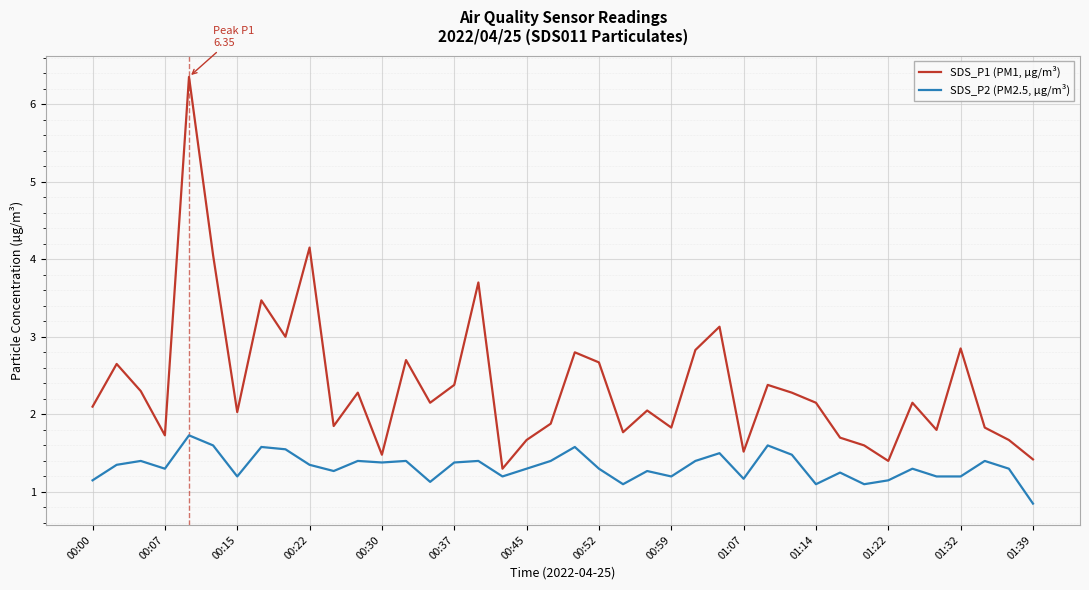

Which series has the largest range (max minus min)?

SDS_P1 (PM1, µg/m³)